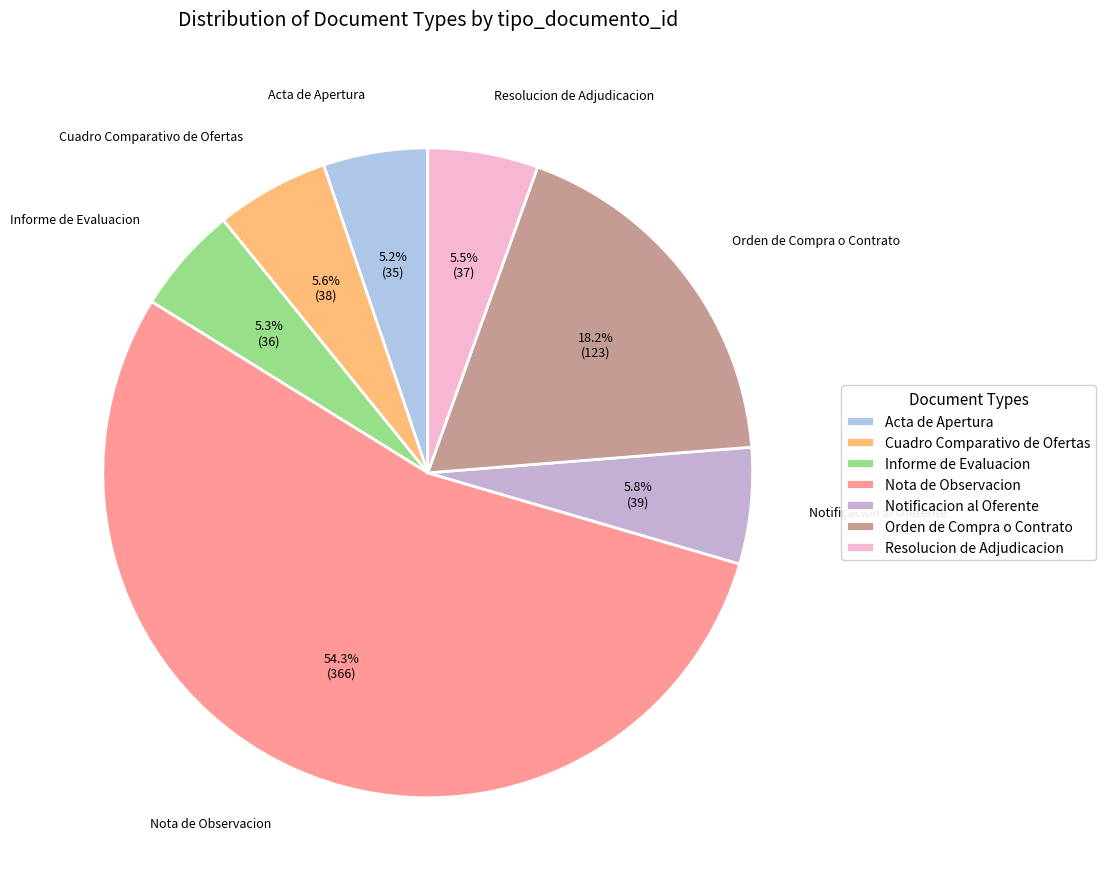

True or false: Informe de Evaluacion accounts for 20% of the total.

False